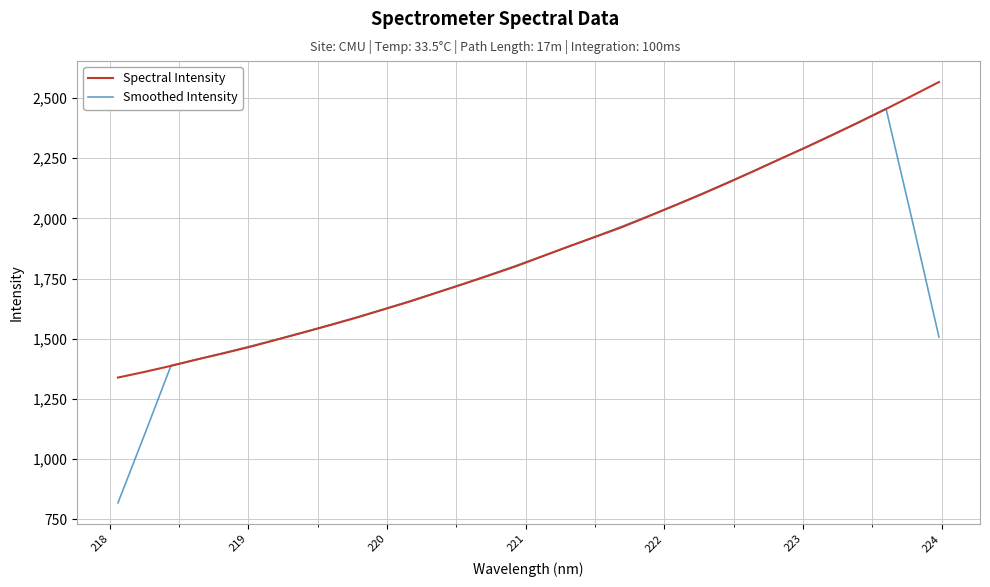

What is the smallest value displayed?

817.4